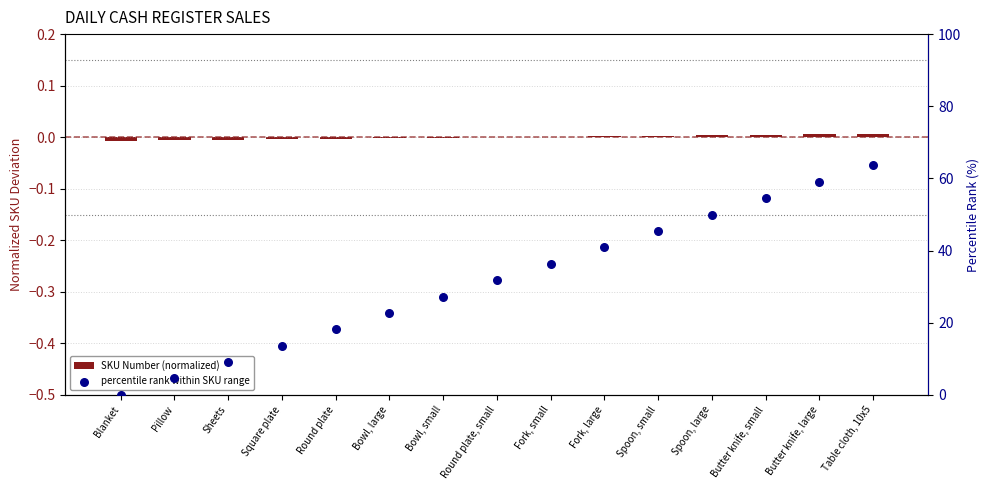

What are all the series names shown in the legend?

SKU Number (normalized), percentile rank within SKU range